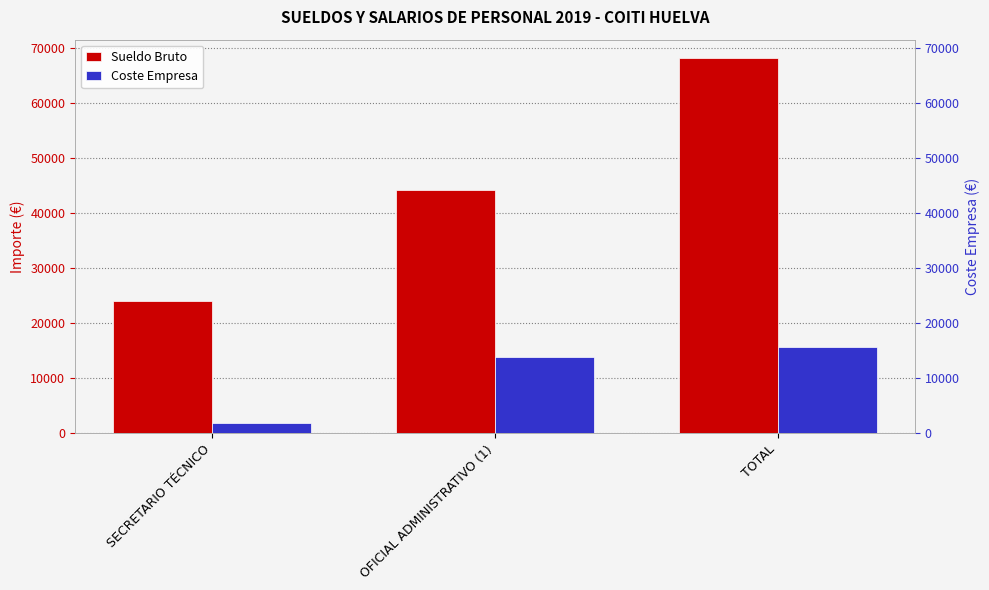

What is the minimum value shown in the chart?

1843.3